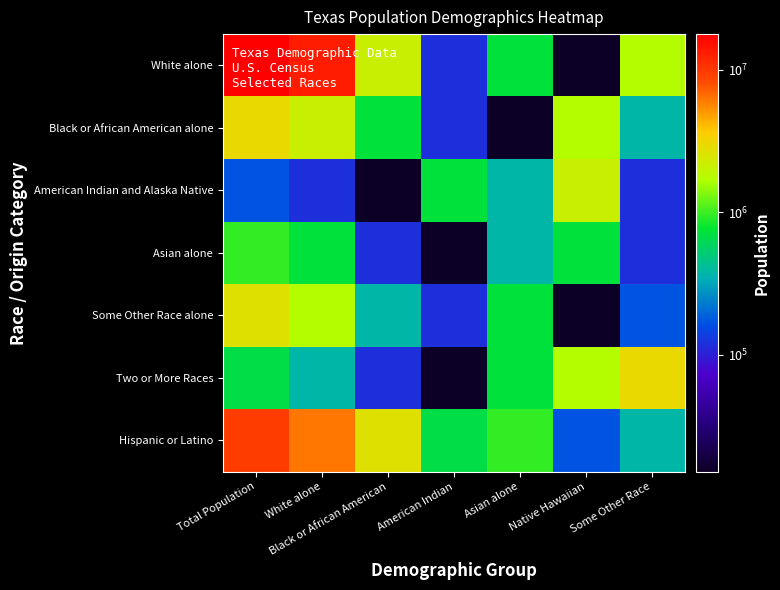

What is the total value across all series at Some Other Race?

5852852